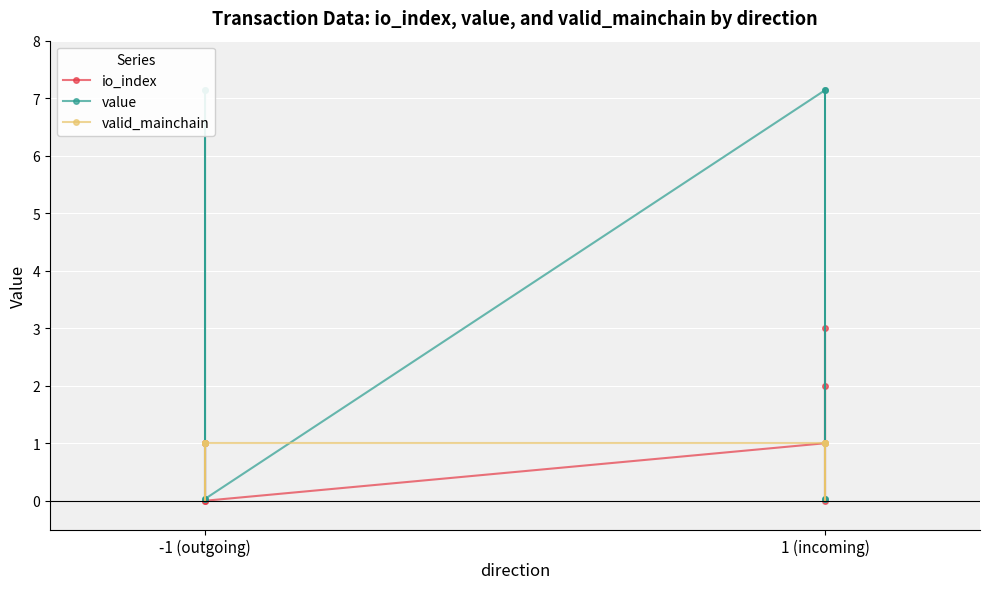

What is the total value across all series at -1 (outgoing)?

1.0